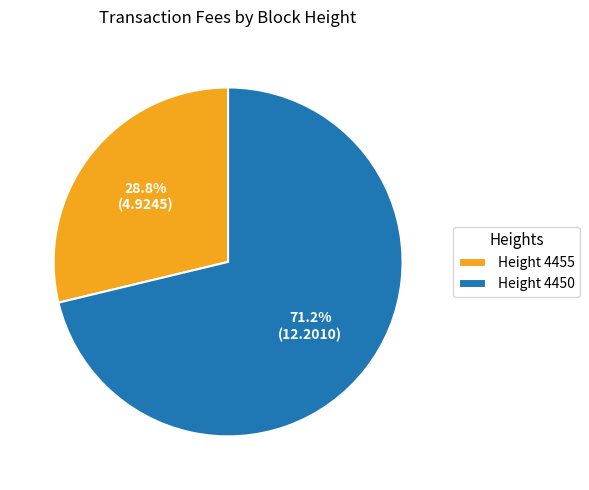

What is the largest slice in the pie chart?

Height 4450